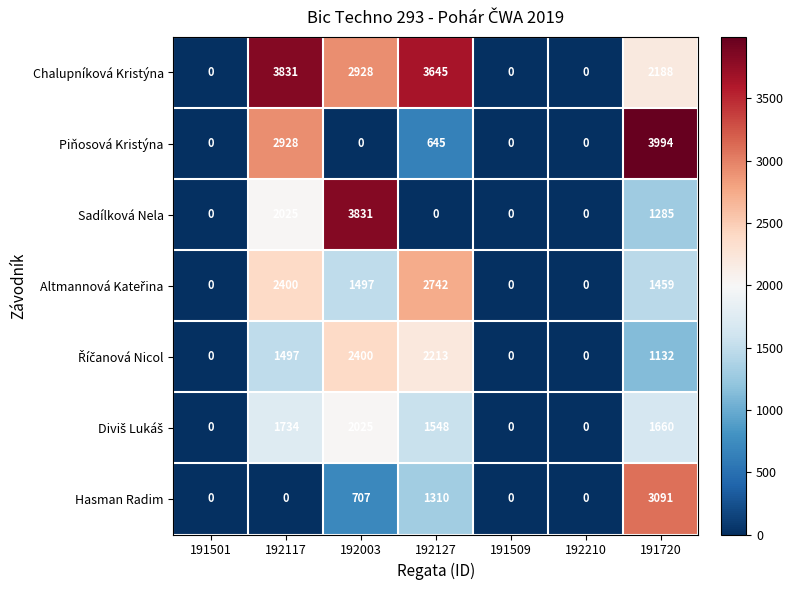

At which category is the sum across all series the highest?

191720